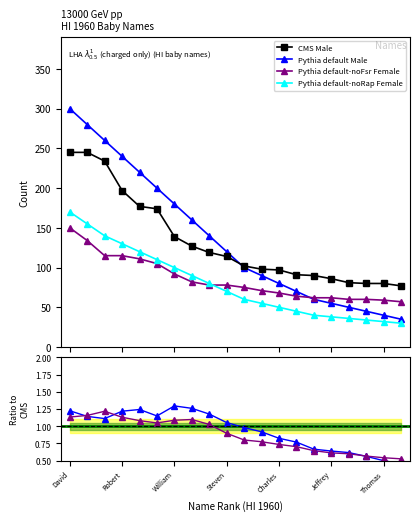

Does the chart display data point markers on the line(s)?

Yes